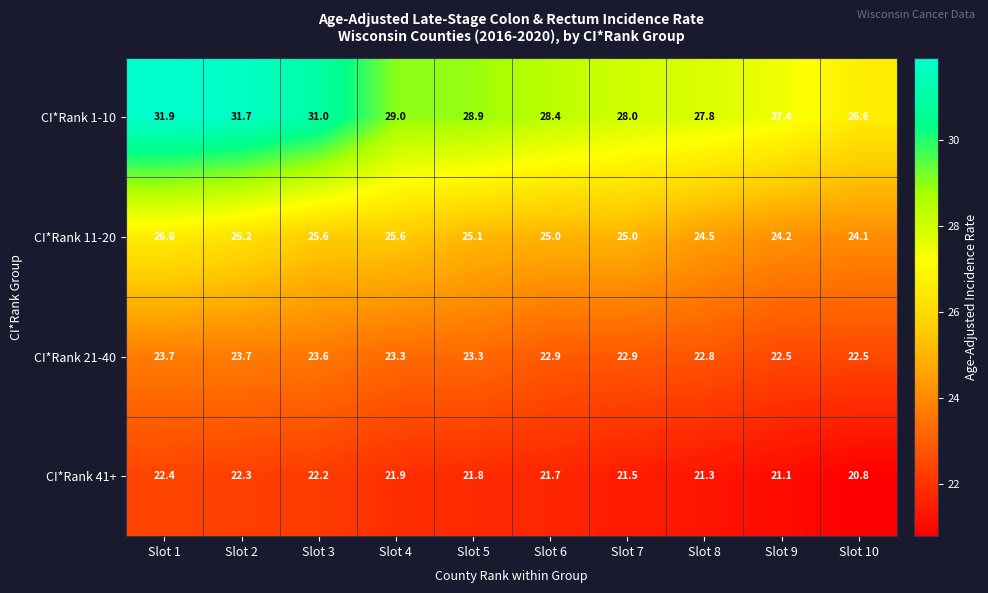

Where does the CI*Rank 41+ series first go above 21?

Slot 1